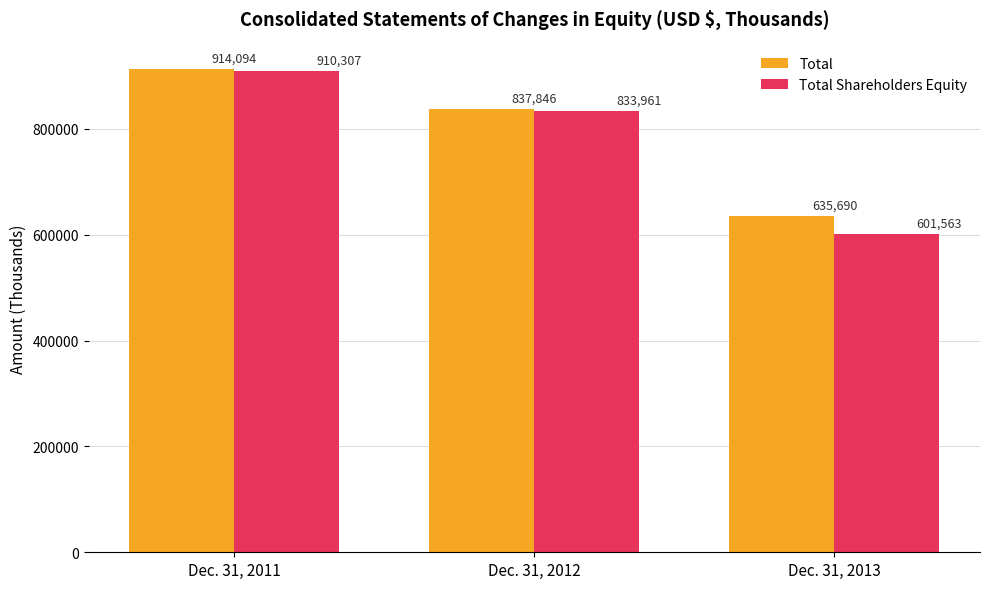

Rank the series at Dec. 31, 2011 from lowest to highest value.

Total Shareholders Equity, Total